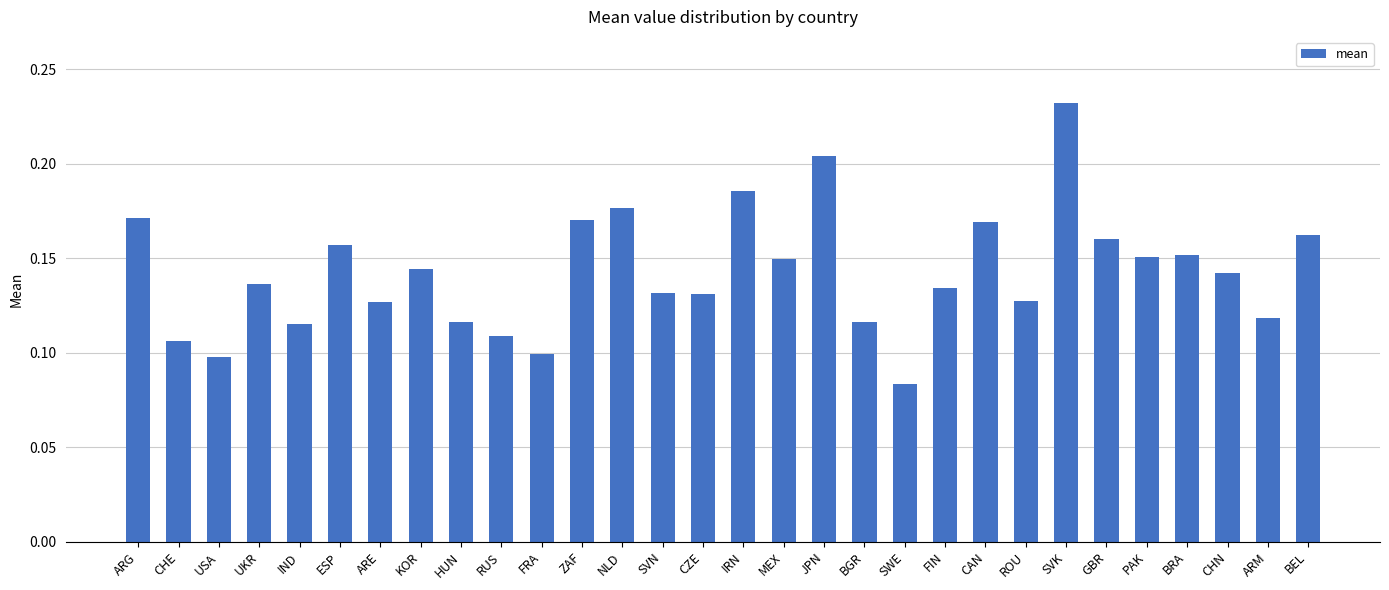

Between NLD and FRA, which is larger?

NLD